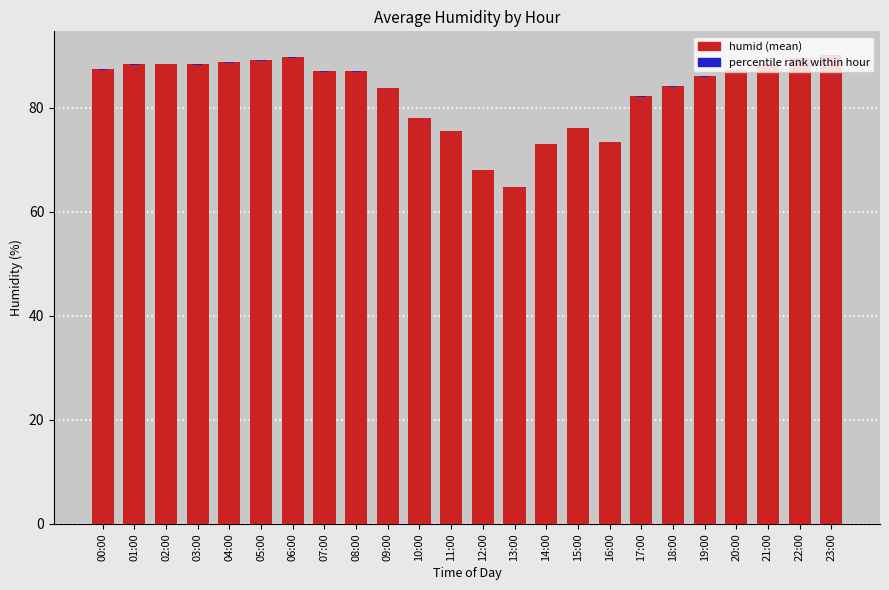

Are the bars horizontal?

No